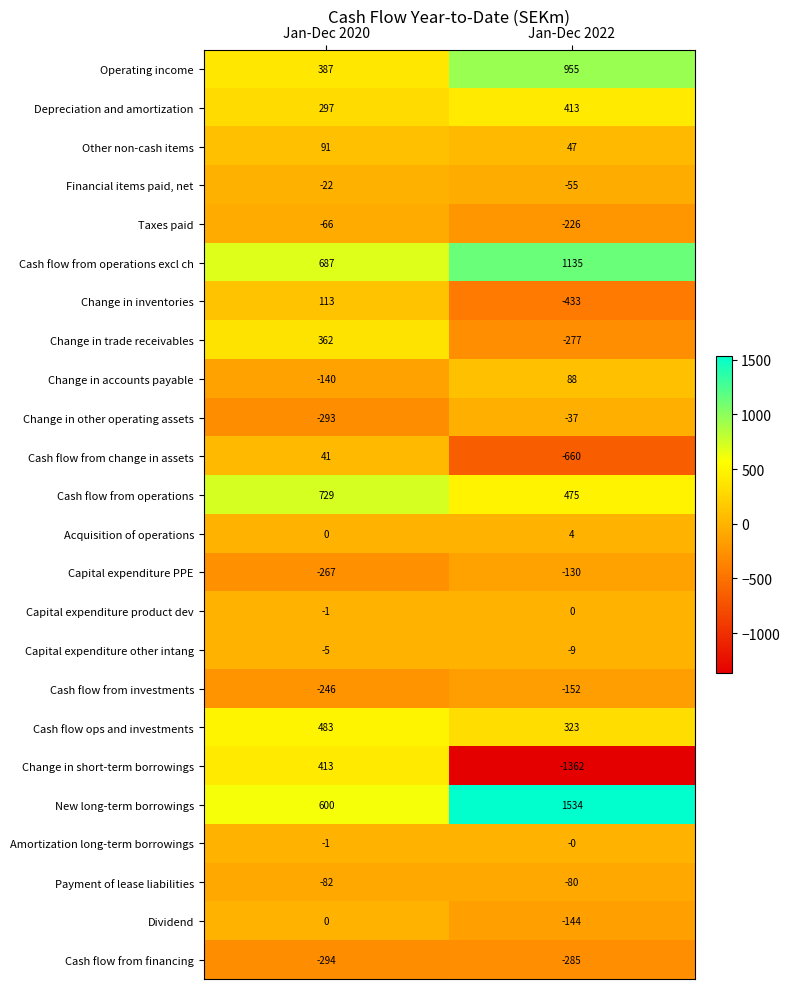

List the labels in order of Change in inventories value, largest first.

Jan-Dec 2020, Jan-Dec 2022